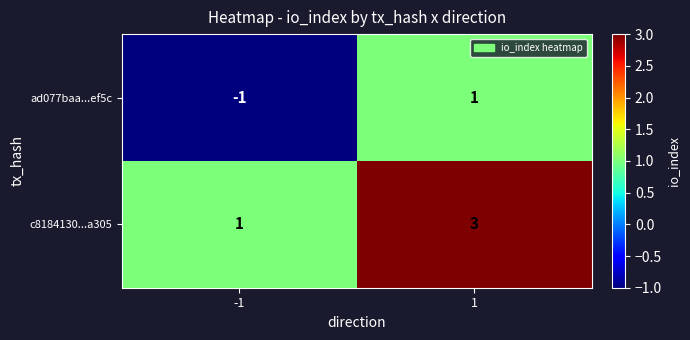

Which series has the largest total across all categories?

c8184130...a305